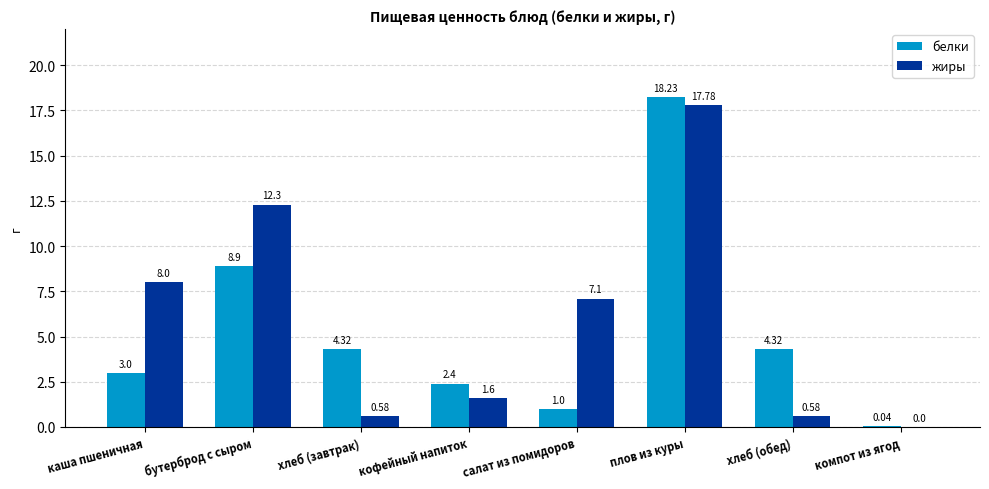

What is the sum of the белки values at плов из куры and салат из помидоров?

19.2